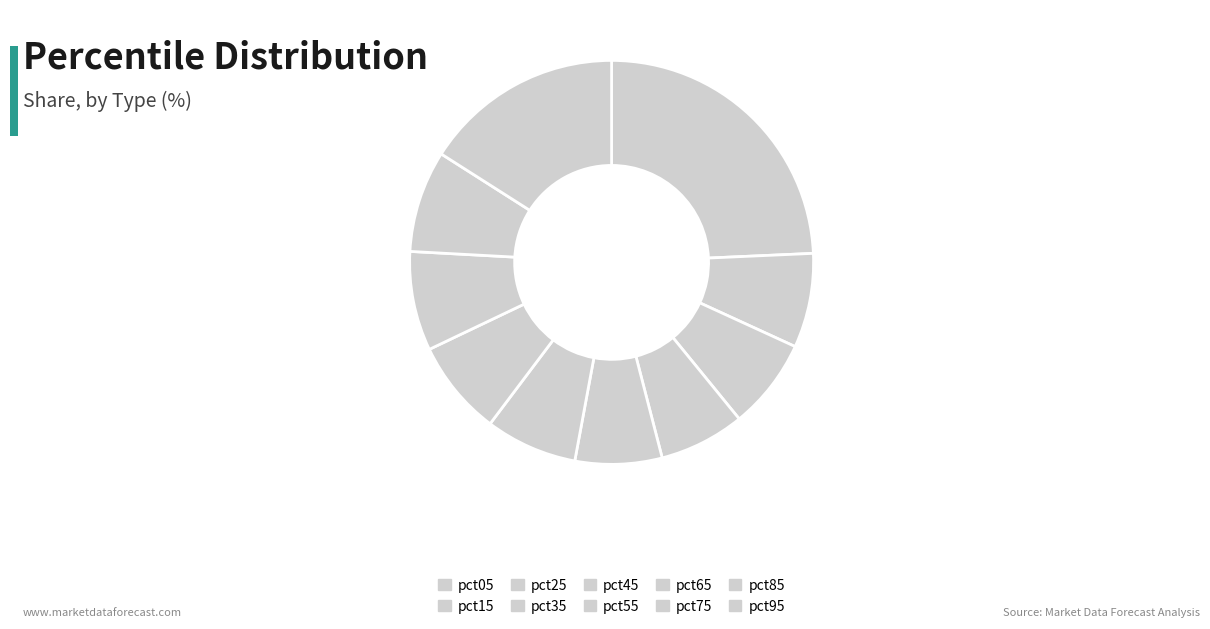

Does pct75 represent more than half of the total?

No